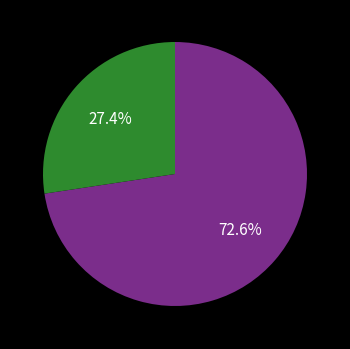

Is there a majority slice in this chart?

Yes